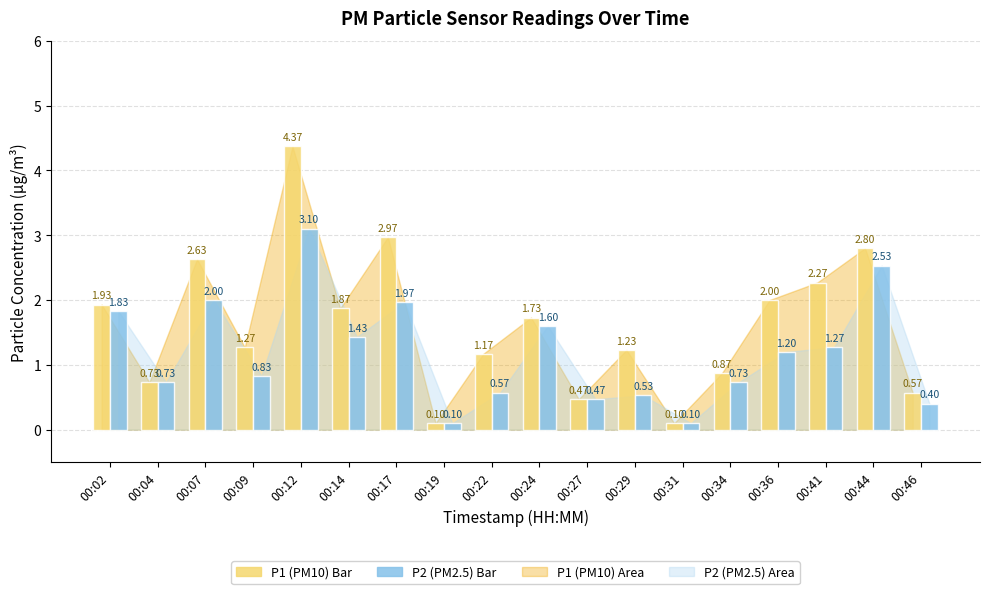

At which category is the sum across all series the highest?

00:12